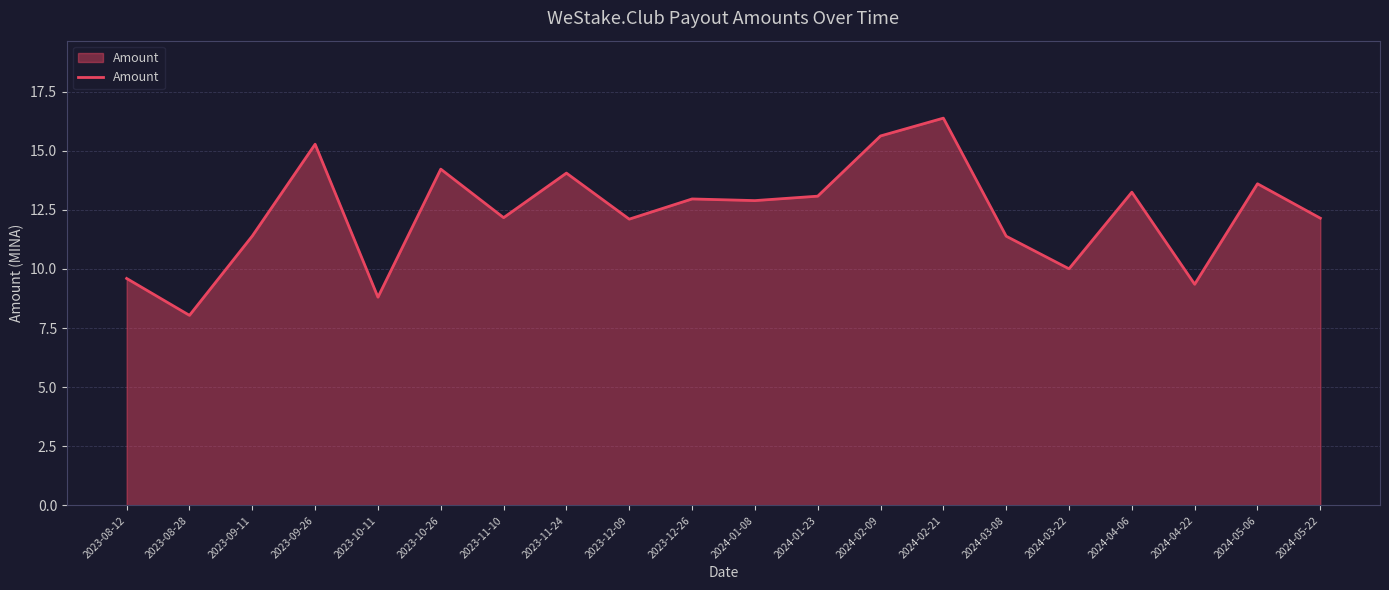

What is the minimum value shown in the chart?

8.0